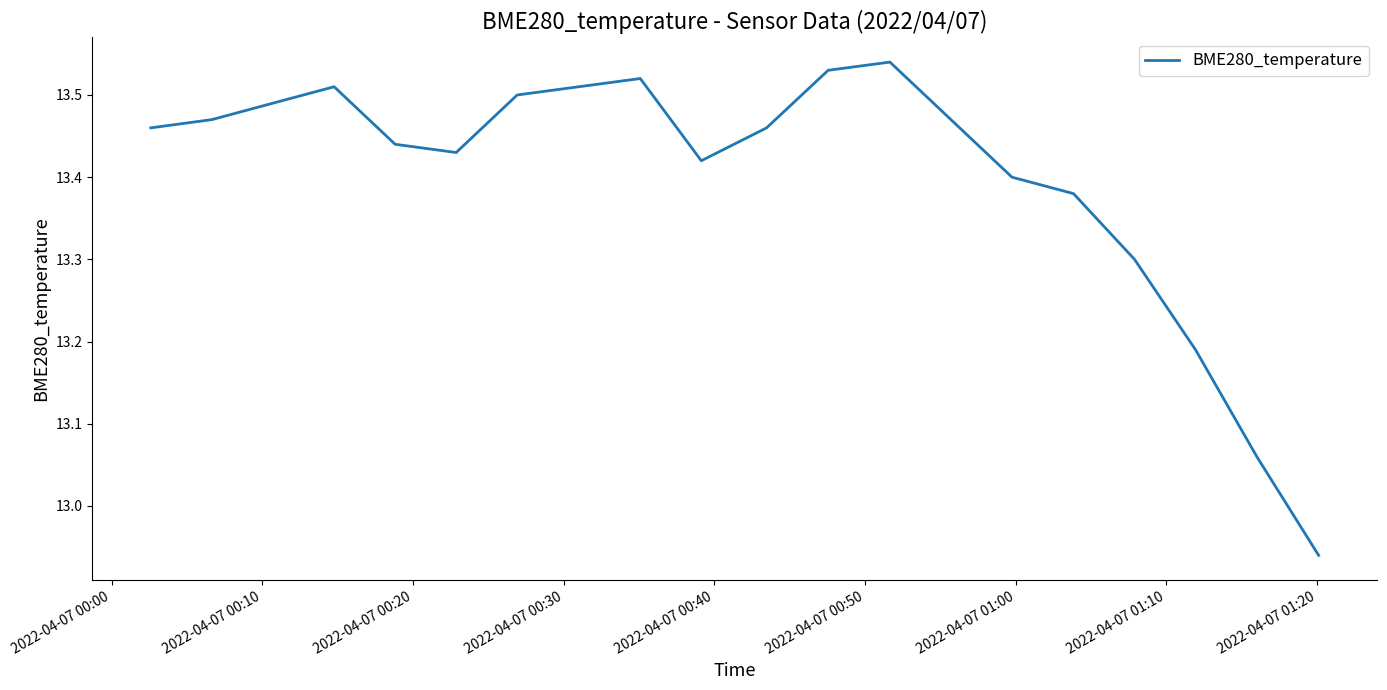

What is the difference between the maximum and minimum values?

0.6